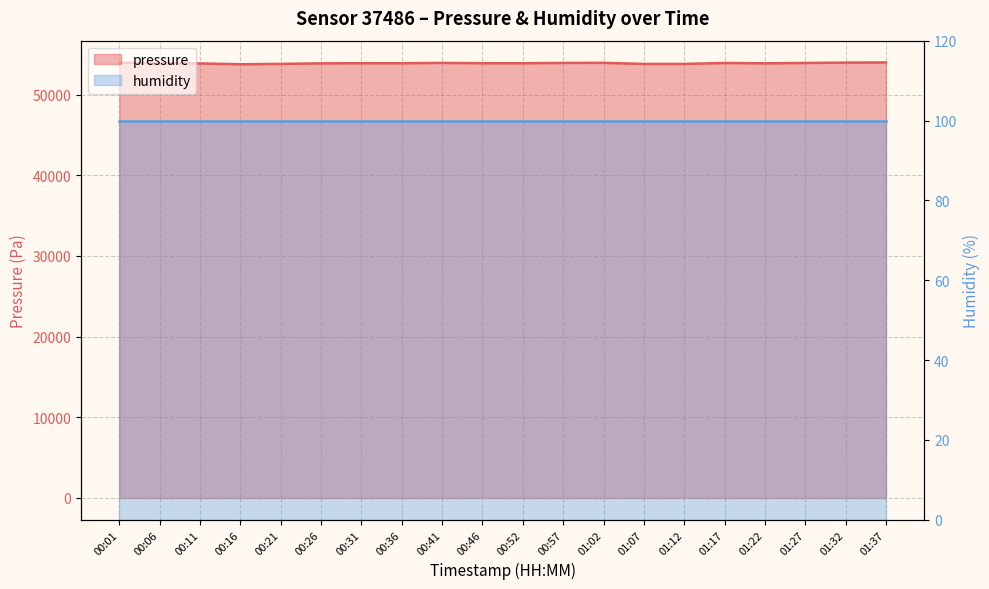

Reading left to right, what are all the values shown in this chart?

53964.2	53900.1	53868.1	53762.1	53812.1	53878.1	53894.1	53890.1	53934.2	53894.1	53890.1	53932.2	53942.2	53806.1	53806.1	53924.1	53880.1	53926.1	53970.2	53990.2